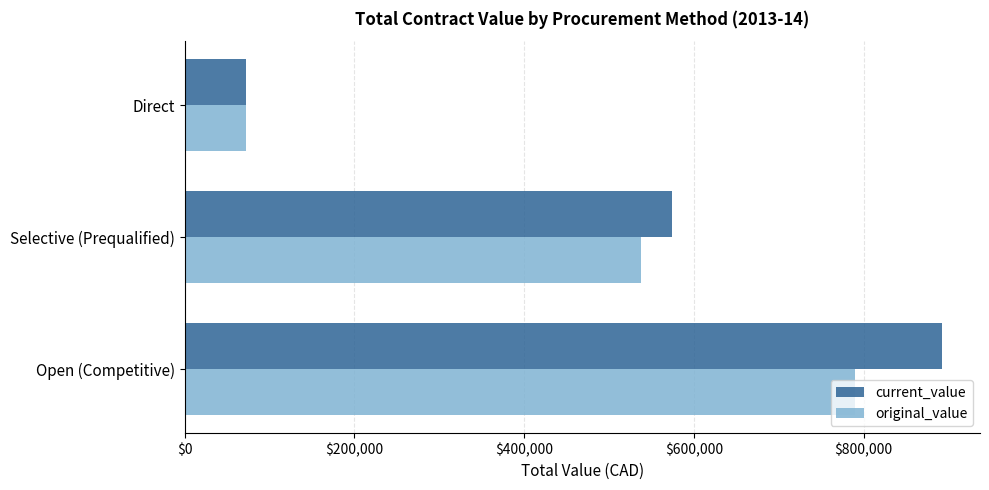

What is the total value across all series at Open (Competitive)?

1682521.6